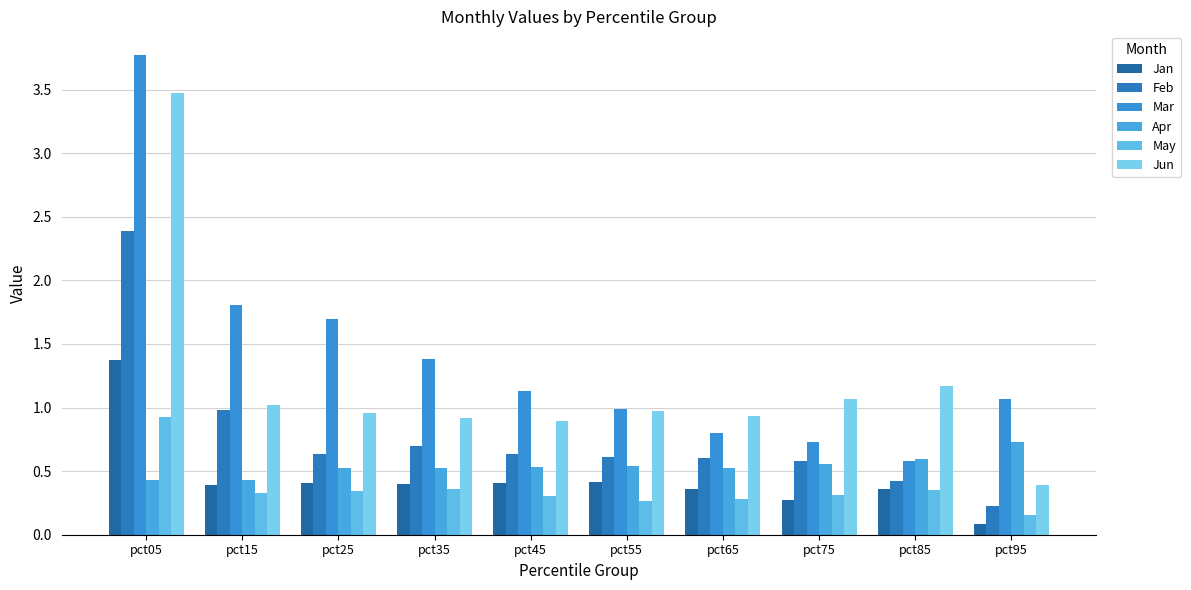

What is the average value of the Jun series?

1.2